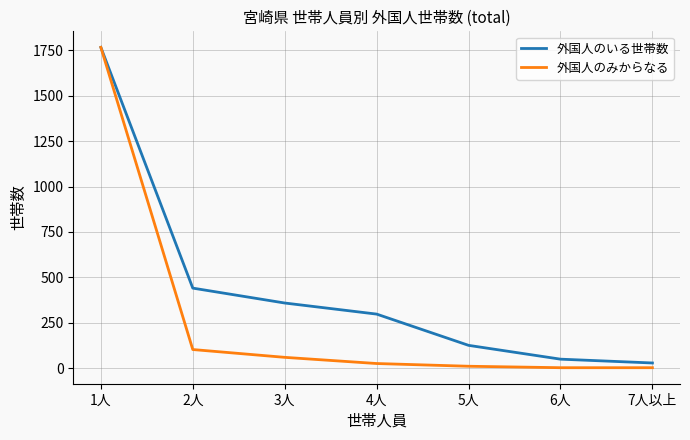

Reading right to left, extract all data points from this chart.

外国人のいる世帯数: 7人以上=29	6人=50	5人=126	4人=298	3人=359	2人=441	1人=1766
外国人のみからなる: 7人以上=3	6人=3	5人=11	4人=26	3人=60	2人=103	1人=1766